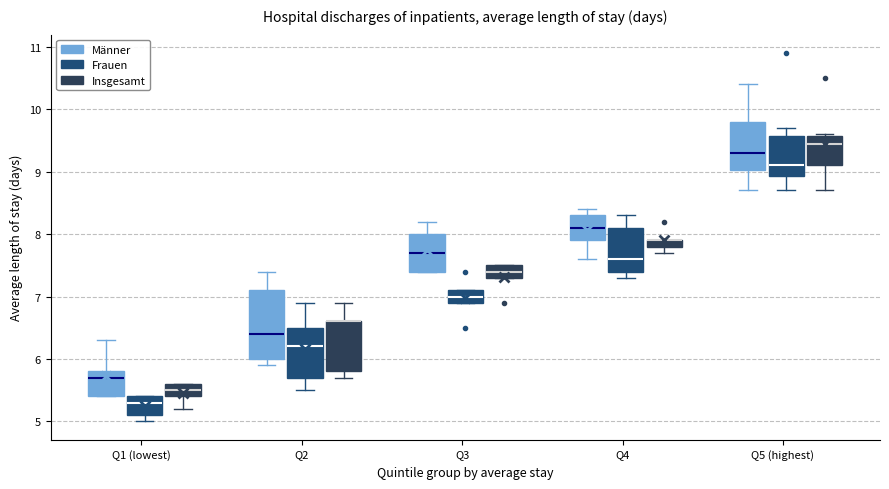

Comparing the boxes themselves (not the whiskers), which one is the tallest?

Q2 (Männer)